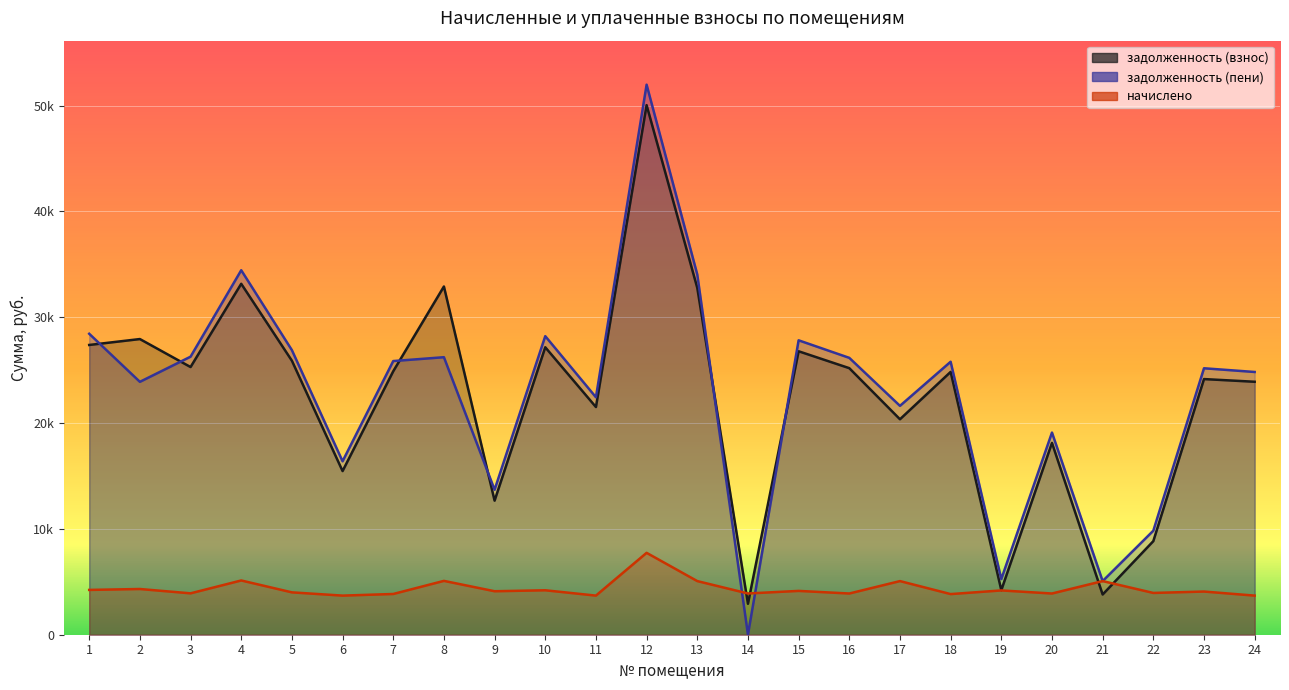

Which series has the largest total across all categories?

задолженность (пени)